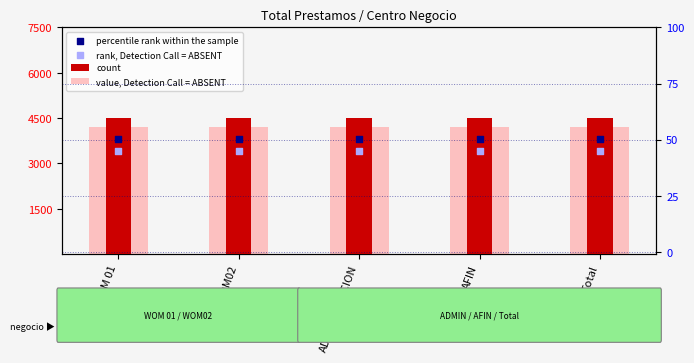

Which series reaches the minimum Y coordinate?

rank, Detection Call = ABSENT